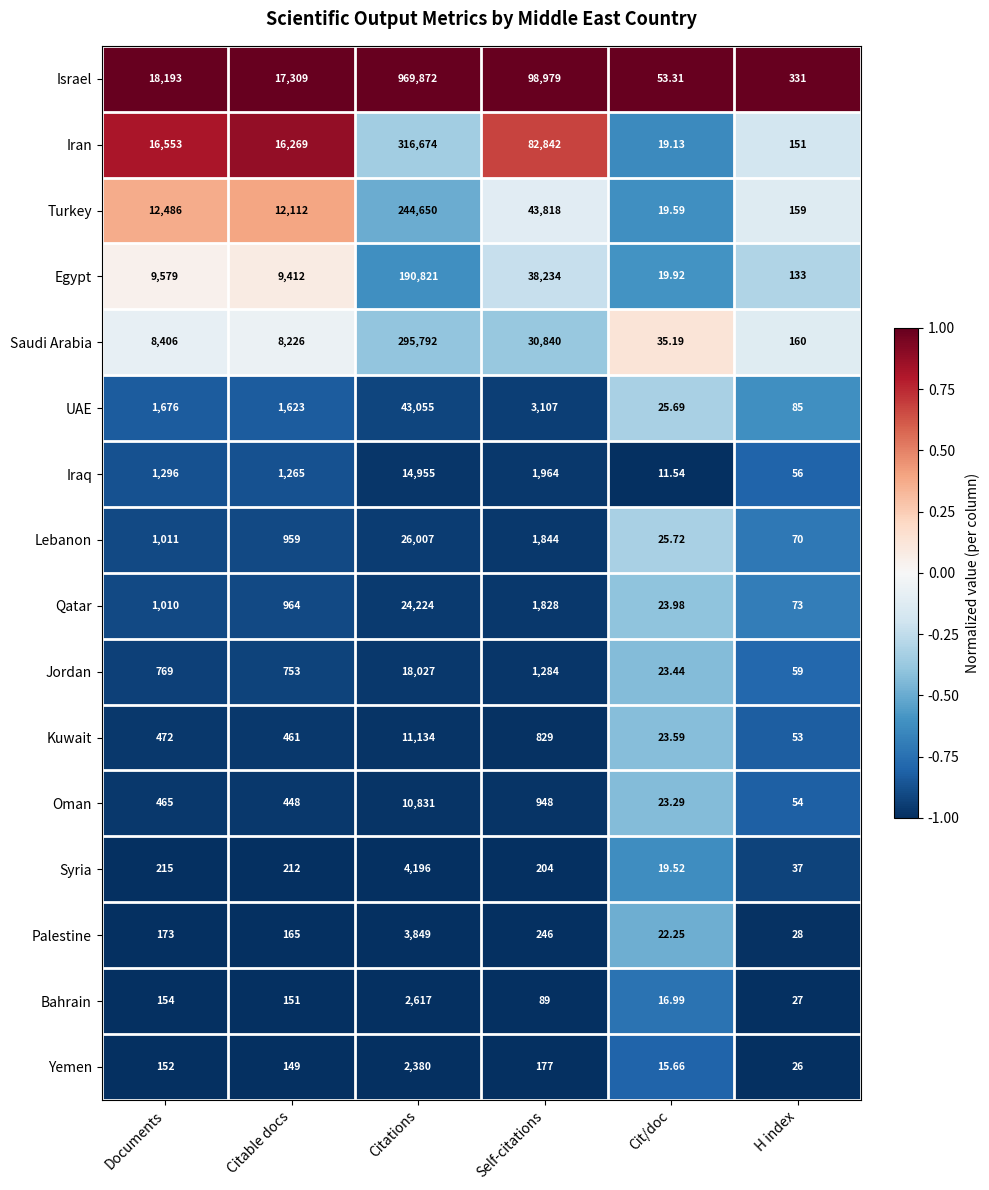

Rank the categories by Iran value from lowest to highest.

Cit/doc, H index, Citable docs, Documents, Self-citations, Citations